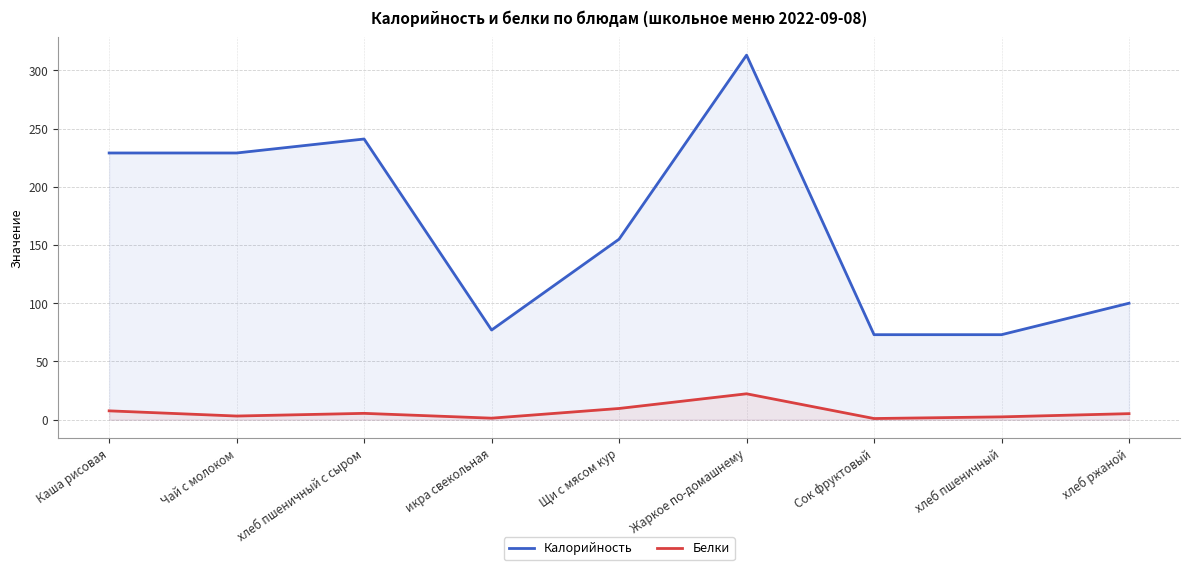

What is the approximate value of Белки at Чай с молоком?

3.1